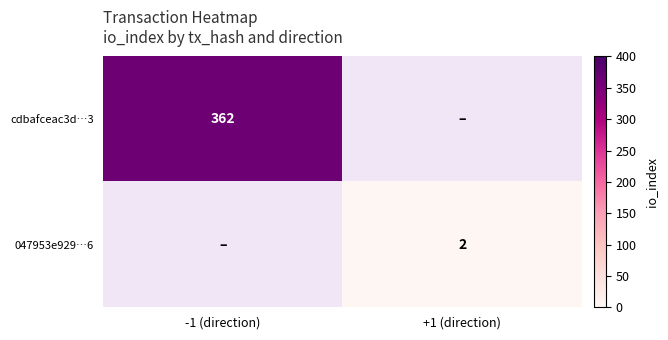

True or false: 047953e929…6 has a value of 1 at +1 (direction).

False